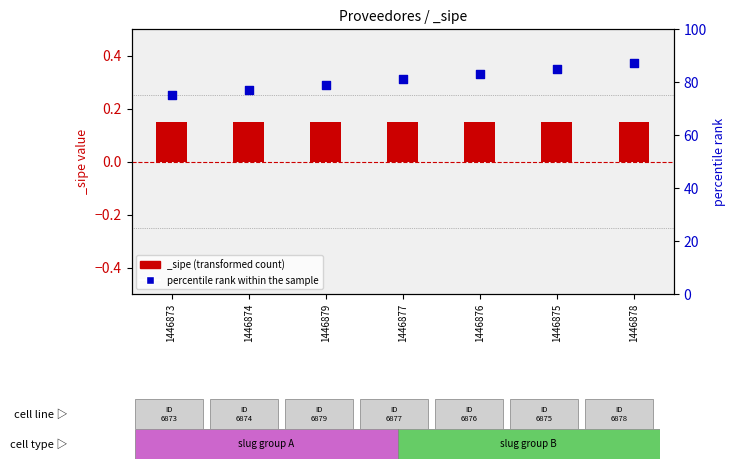

What is the ratio of the value at 1446875 to the value at 1446879?

1.1